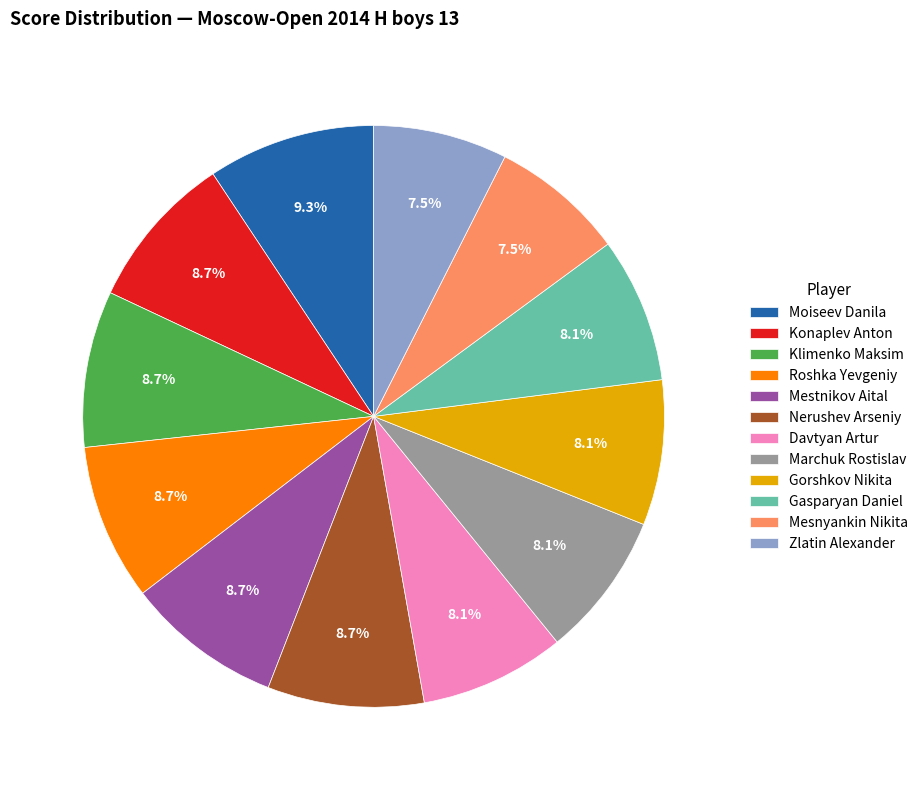

Which slice is the largest?

Moiseev Danila